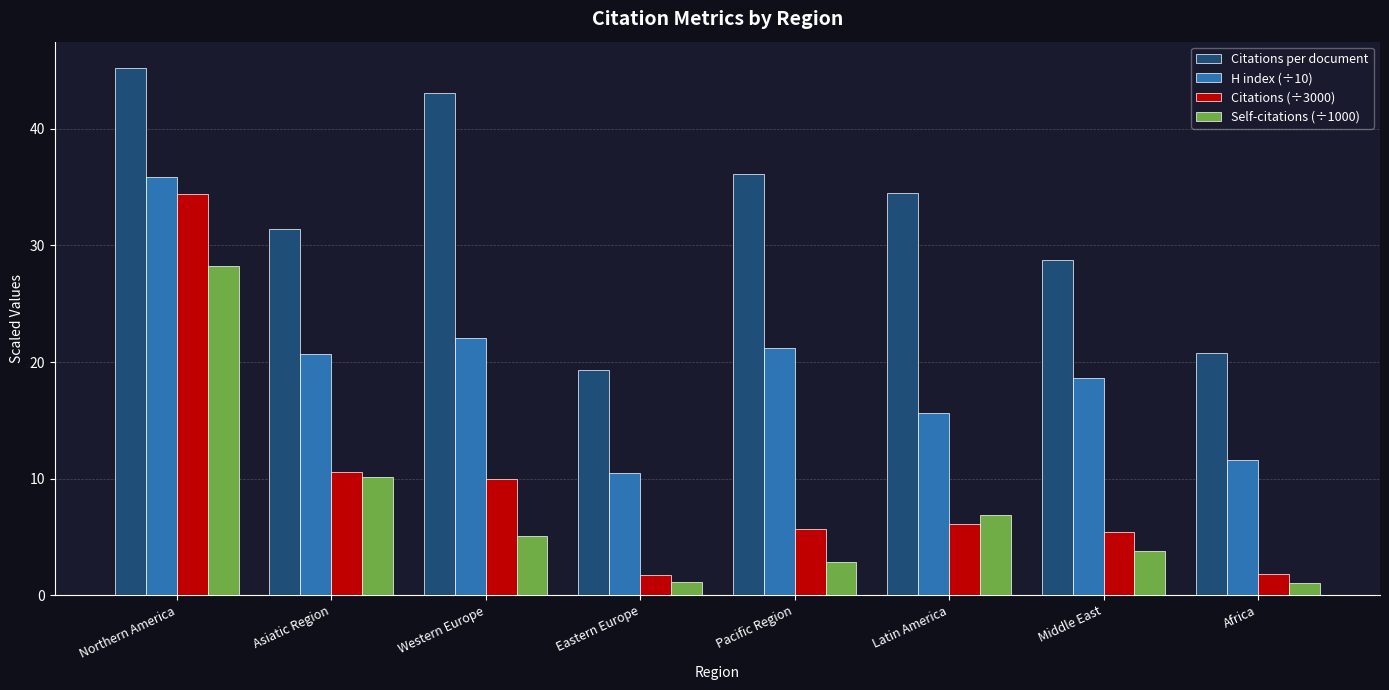

Which category has the lowest value in the Citations per document series?

Eastern Europe